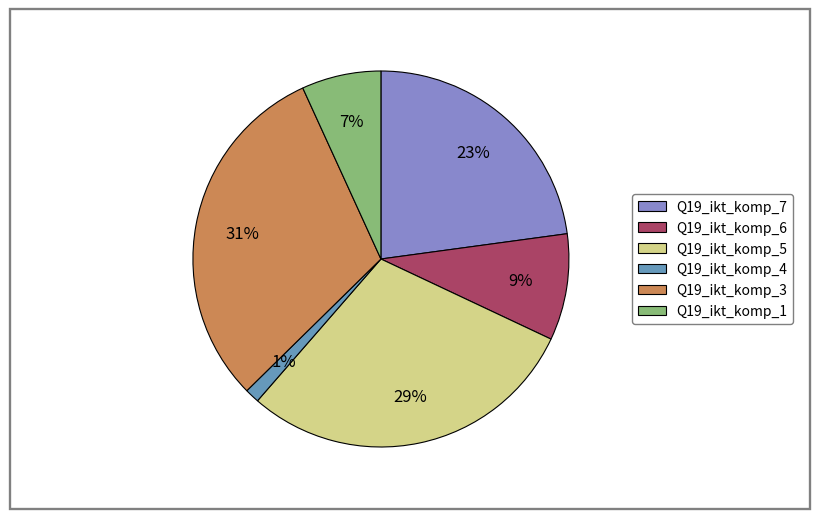

Does any single category account for the majority?

No